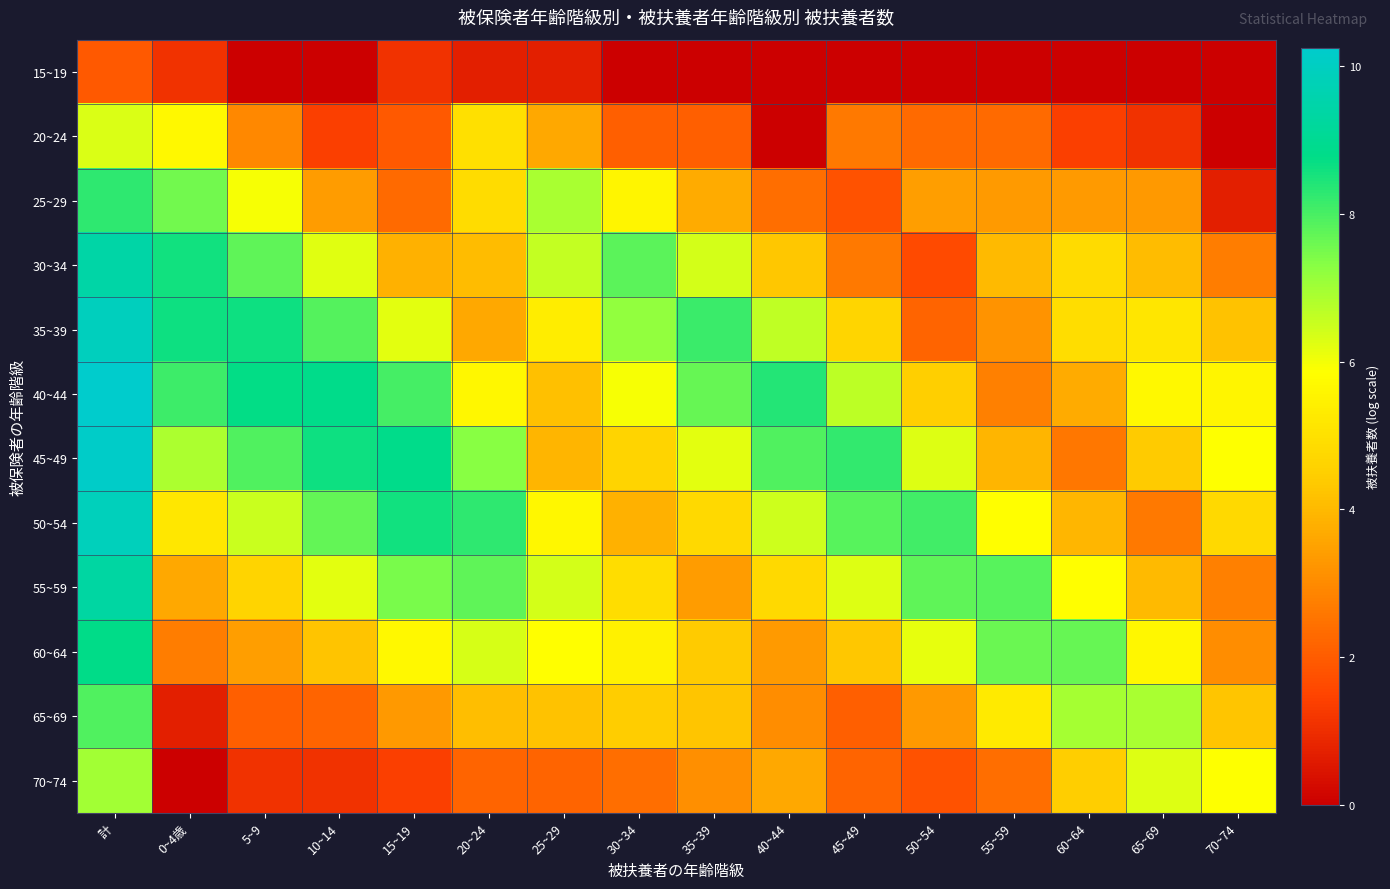

What is the difference between the highest and lowest values at 55~59?

7.8